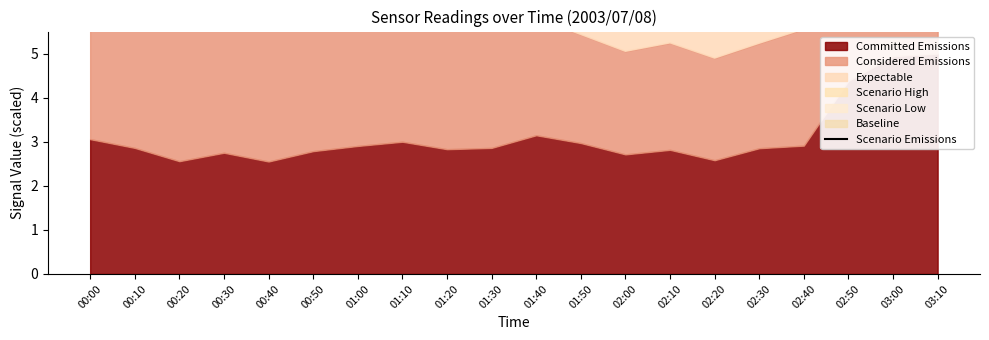

How many interior local valleys (lower than both neighbors) does the data have?

5